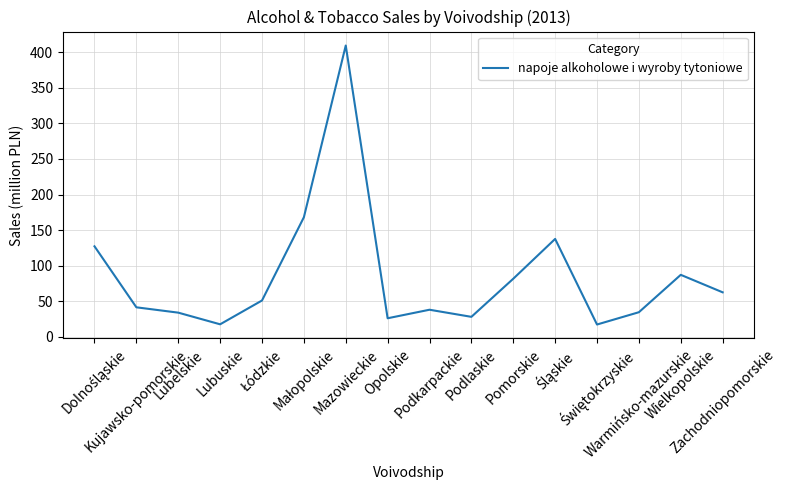

What is the maximum value shown in the chart?

409.6